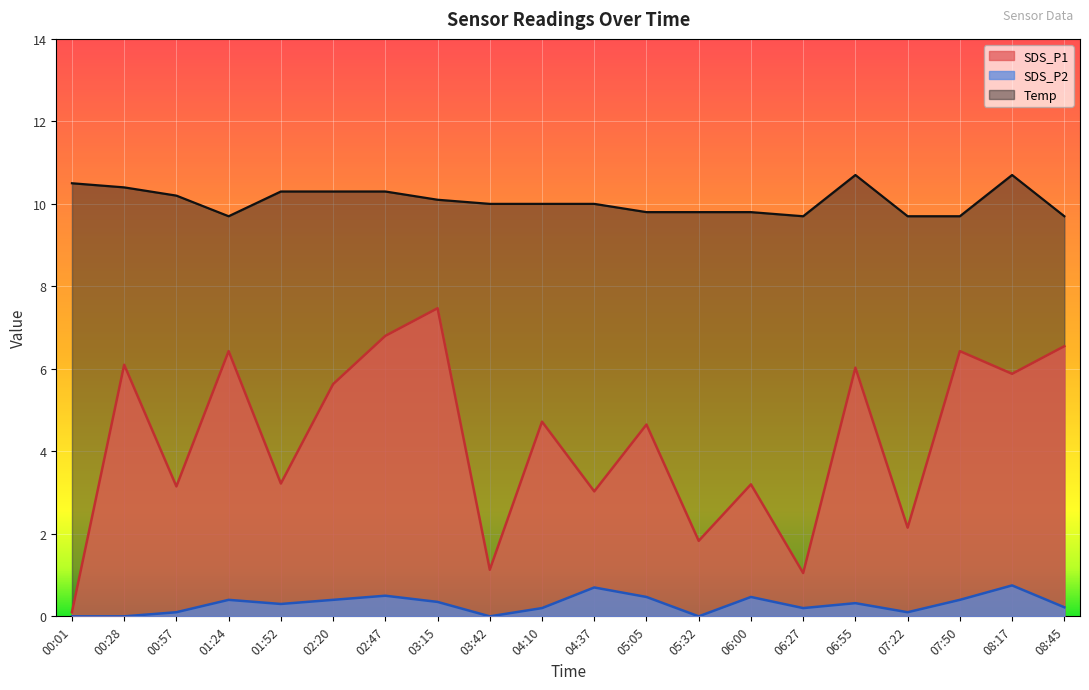

Is it true that SDS_P2 equals 0.4 at 05:32?

False